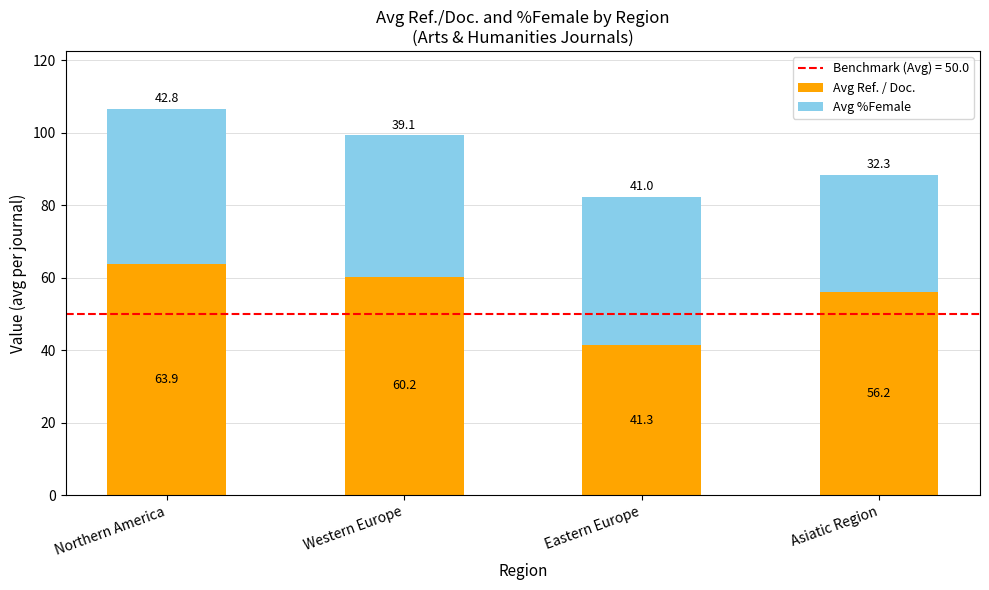

How many values in the Avg Ref. / Doc. series are below 60?

2